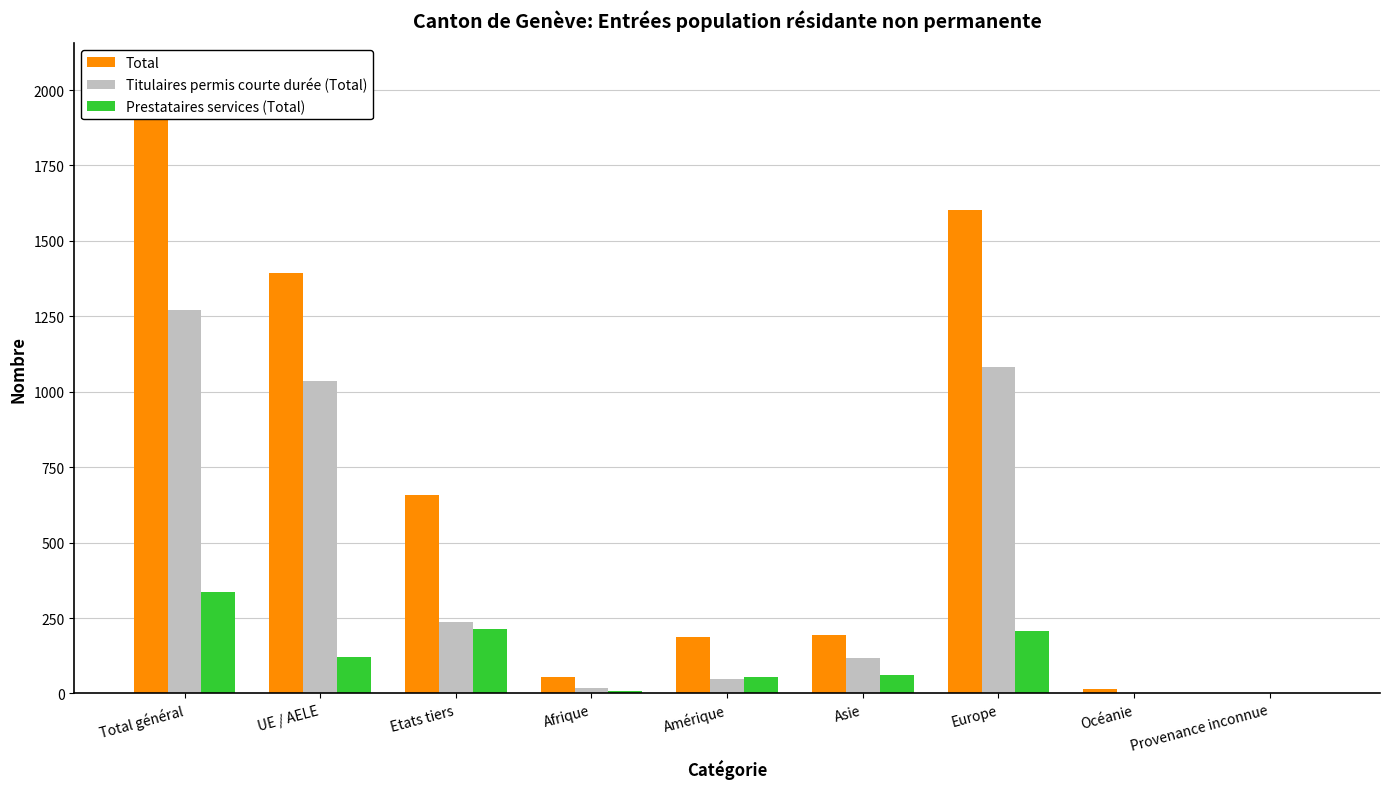

Which category has the highest value in the Titulaires permis courte durée (Total) series?

Total général